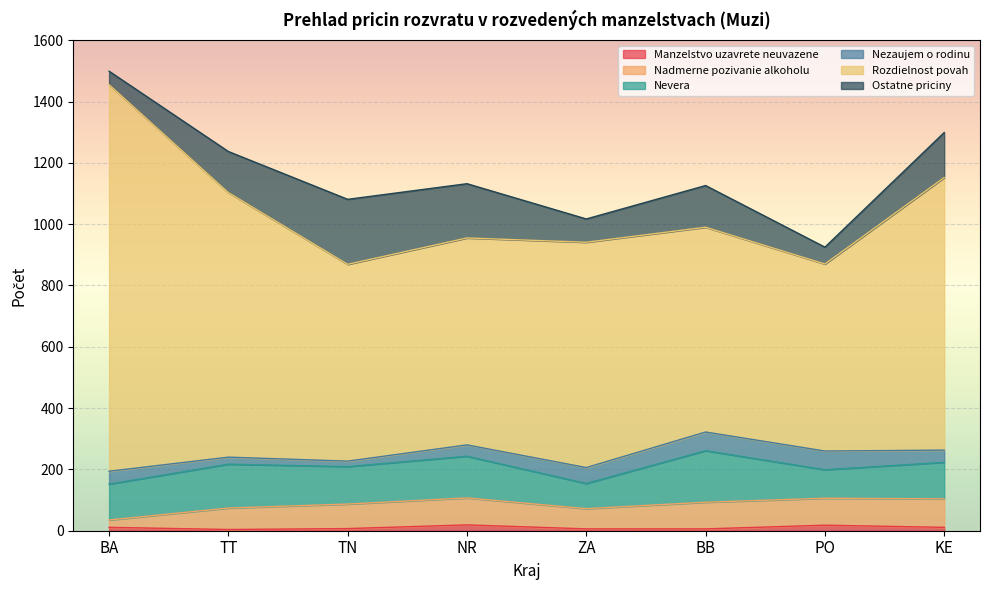

What value does the Ostatne priciny series have at KE?

147